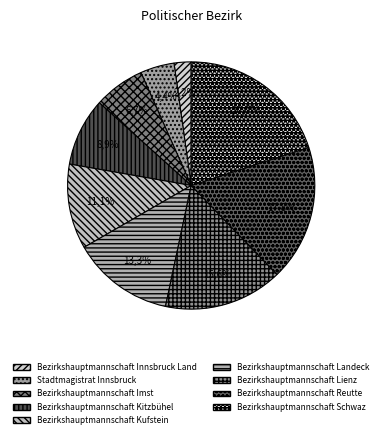

Is there a majority slice in this chart?

No